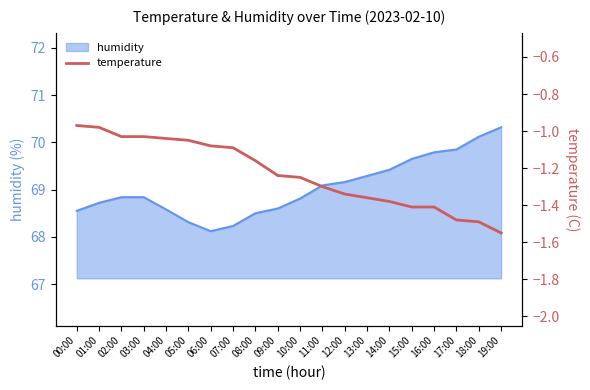

Reading left to right, extract all data points from this chart.

-1.0	-1.0	-1.0	-1.0	-1.0	-1.1	-1.1	-1.1	-1.2	-1.2	-1.2	-1.3	-1.3	-1.4	-1.4	-1.4	-1.4	-1.5	-1.5	-1.6